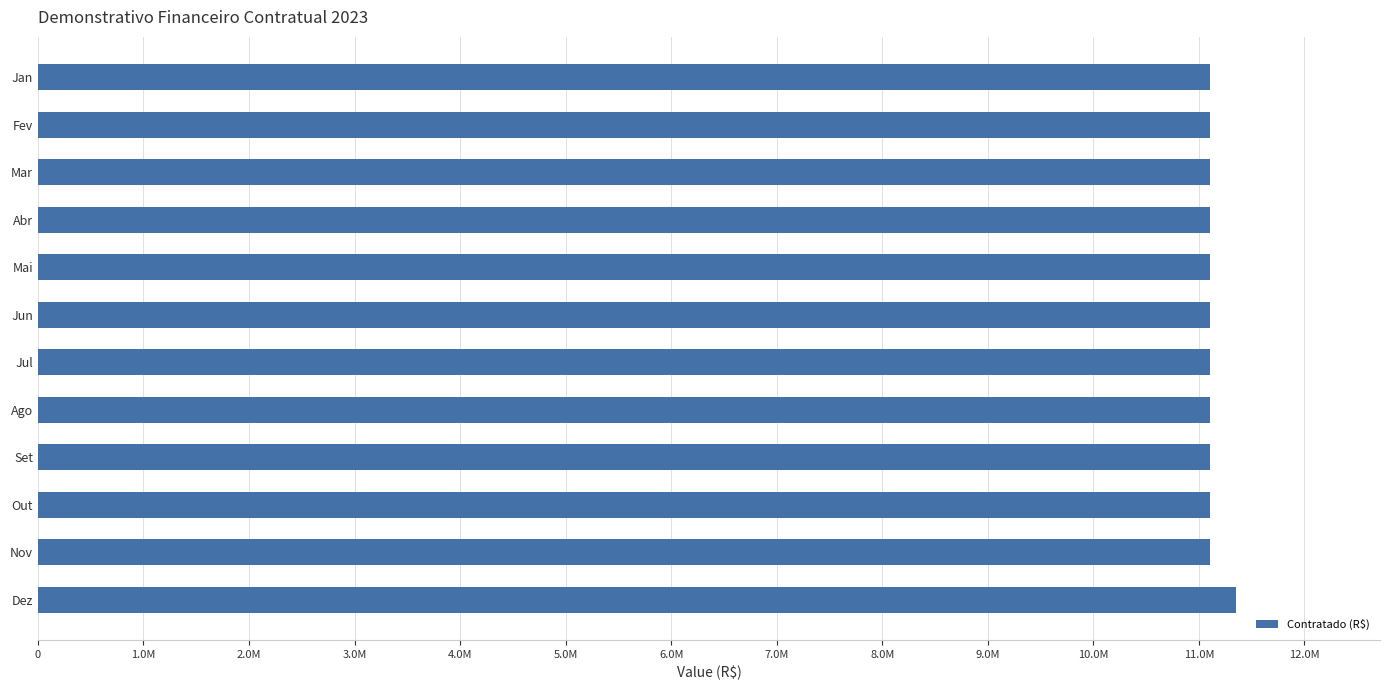

Are the bars horizontal?

Yes